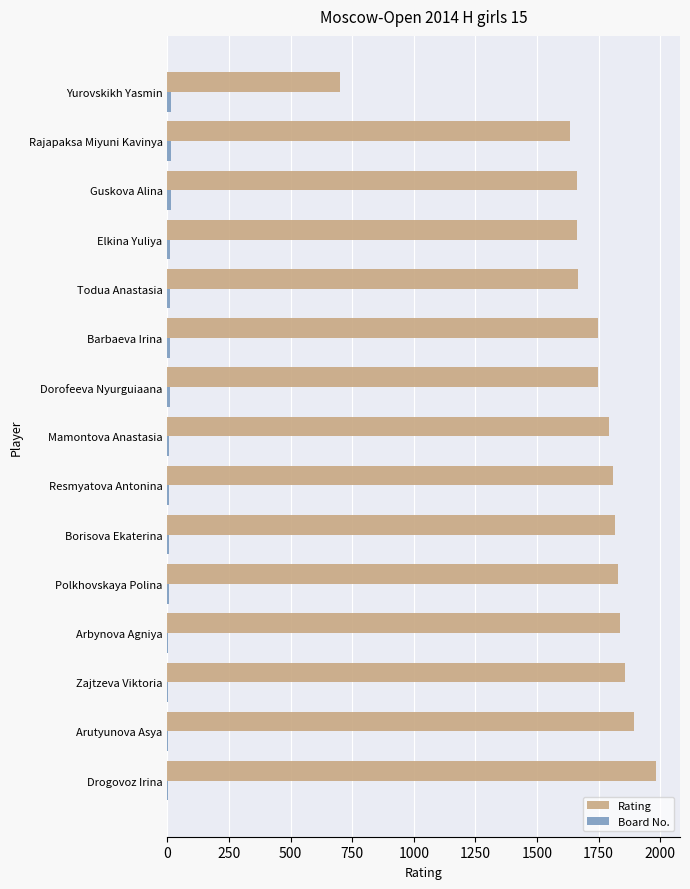

What is the highest value of the Rating series?

1981